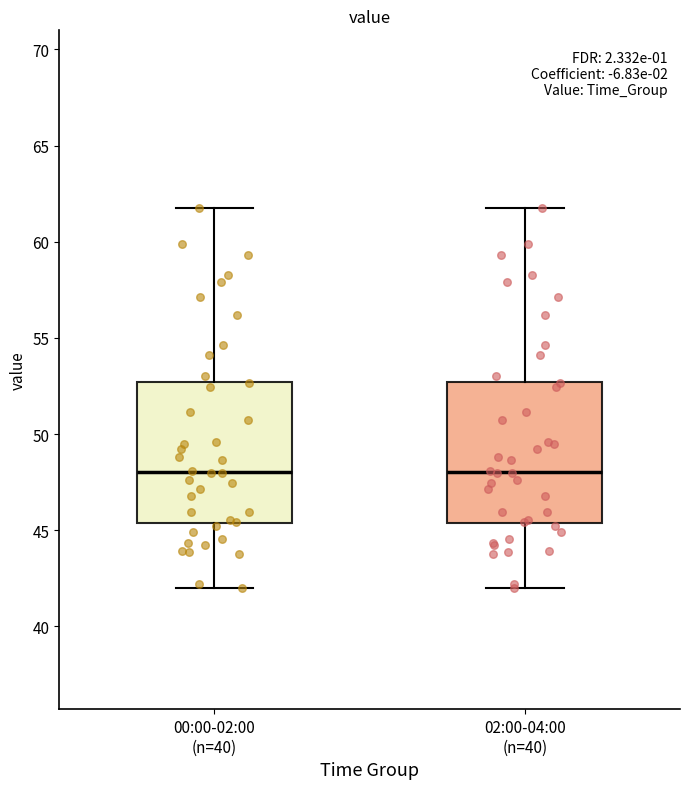

Where does the median line of the box for 00:00-02:00 (n=40) sit on the y-axis? The values are not printed on the chart, so give them approximately, as read against the axis.

48.0